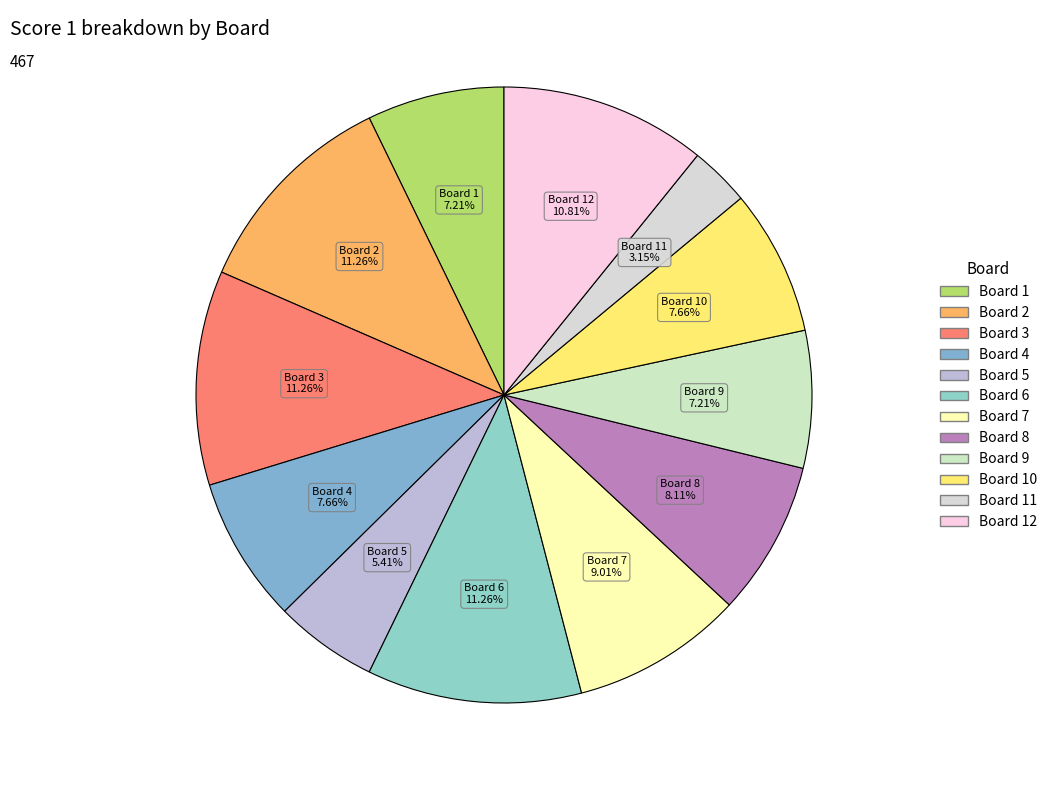

Which category has the biggest portion of the pie?

Board 2